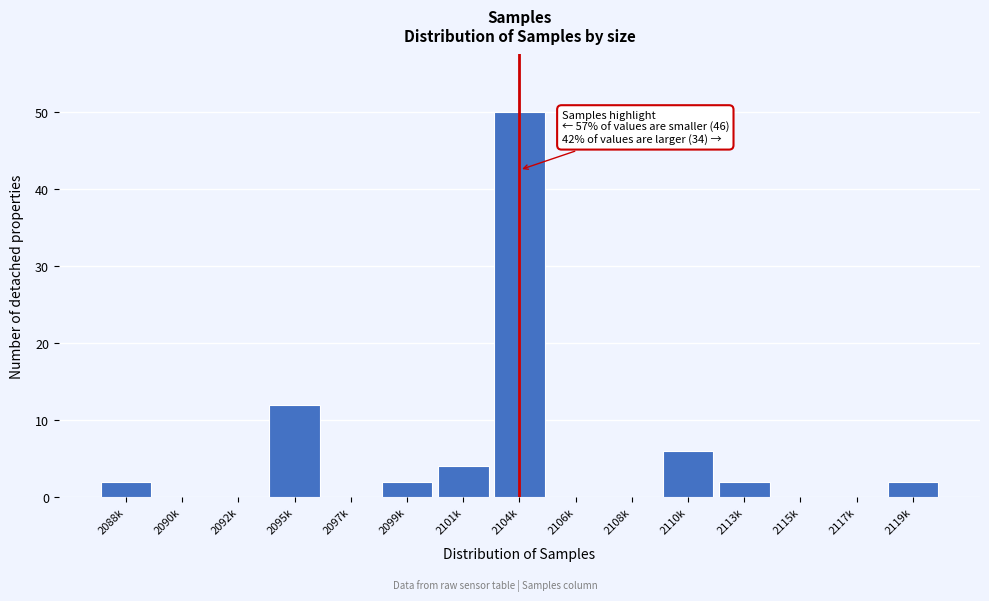

Reading left to right, transcribe all the data shown in this chart.

2088k=2	2090k=0	2092k=0	2095k=12	2097k=0	2099k=2	2101k=4	2104k=50	2106k=0	2108k=0	2110k=6	2113k=2	2115k=0	2117k=0	2119k=2